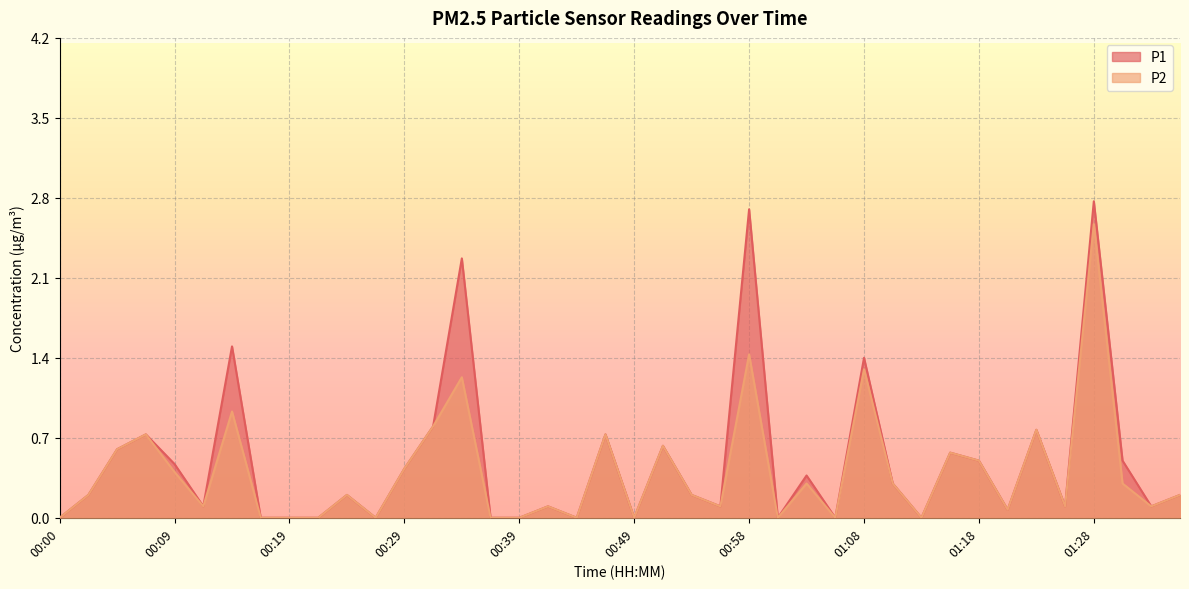

True or false: P1 and P2 intersect in this chart.

False